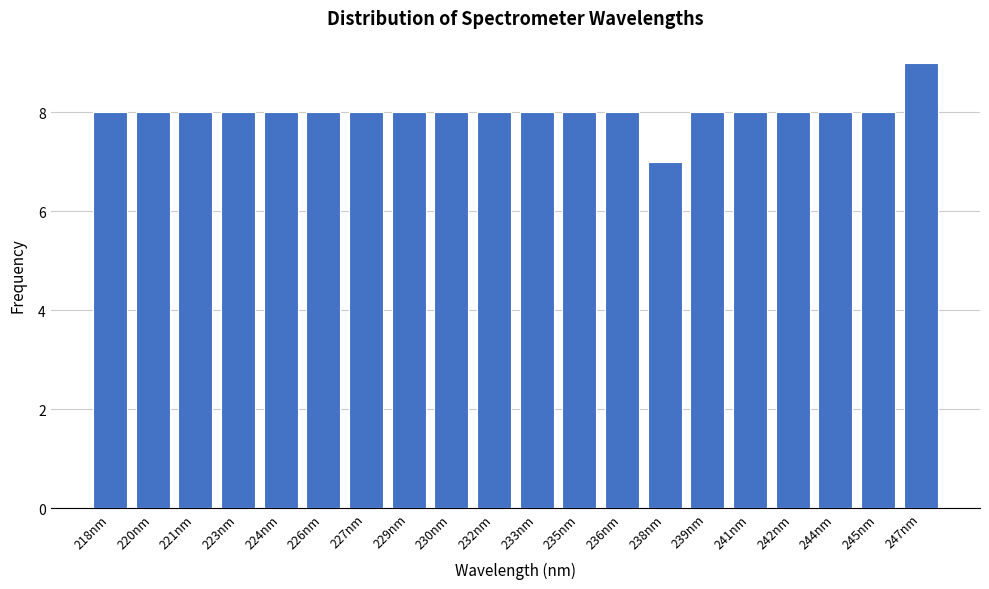

Reading left to right, list all the values displayed in this chart.

218nm=8	220nm=8	221nm=8	223nm=8	224nm=8	226nm=8	227nm=8	229nm=8	230nm=8	232nm=8	233nm=8	235nm=8	236nm=8	238nm=7	239nm=8	241nm=8	242nm=8	244nm=8	245nm=8	247nm=9